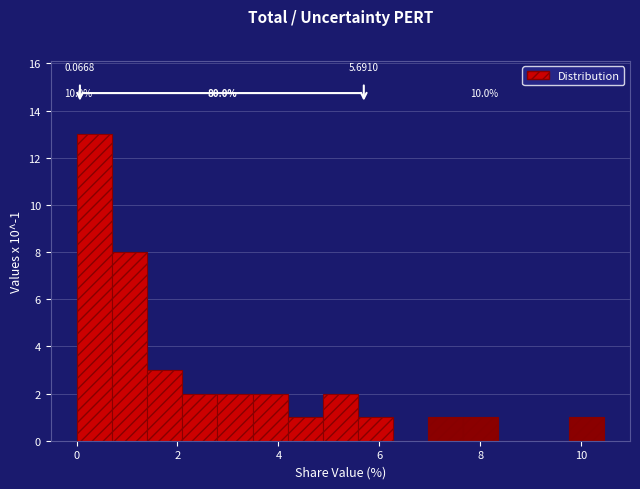

Read against the x-axis, roughly where is the centre of the tallest bar?

0.4